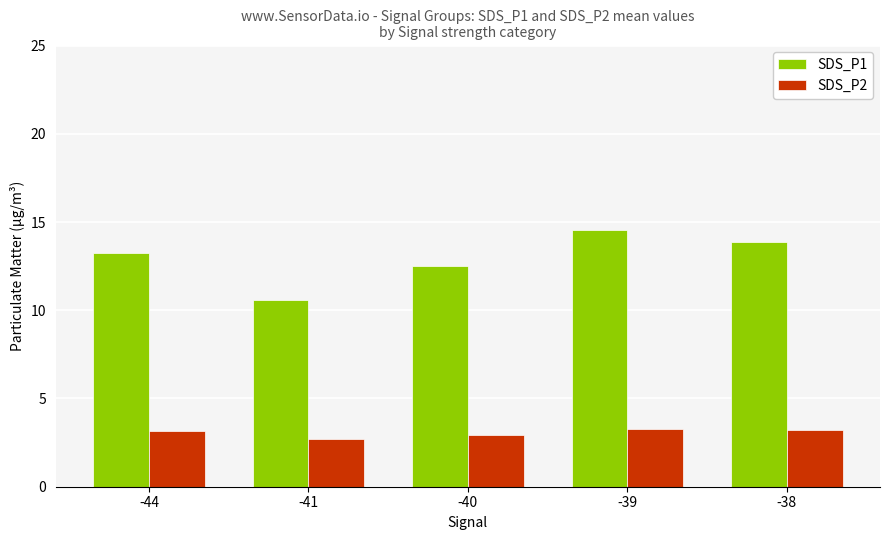

How many groups of bars are there?

5